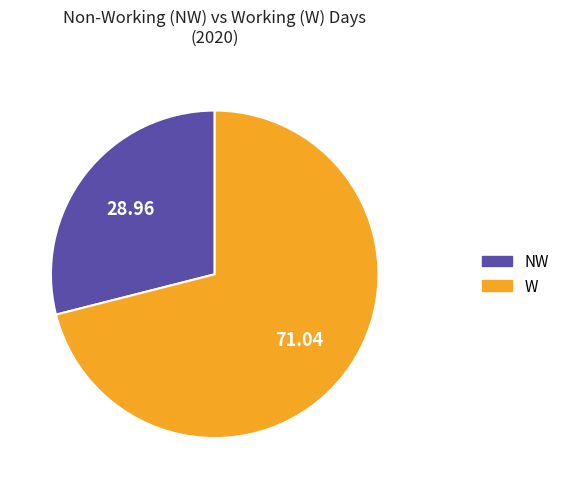

Combined, do W and NW account for over 50%?

Yes